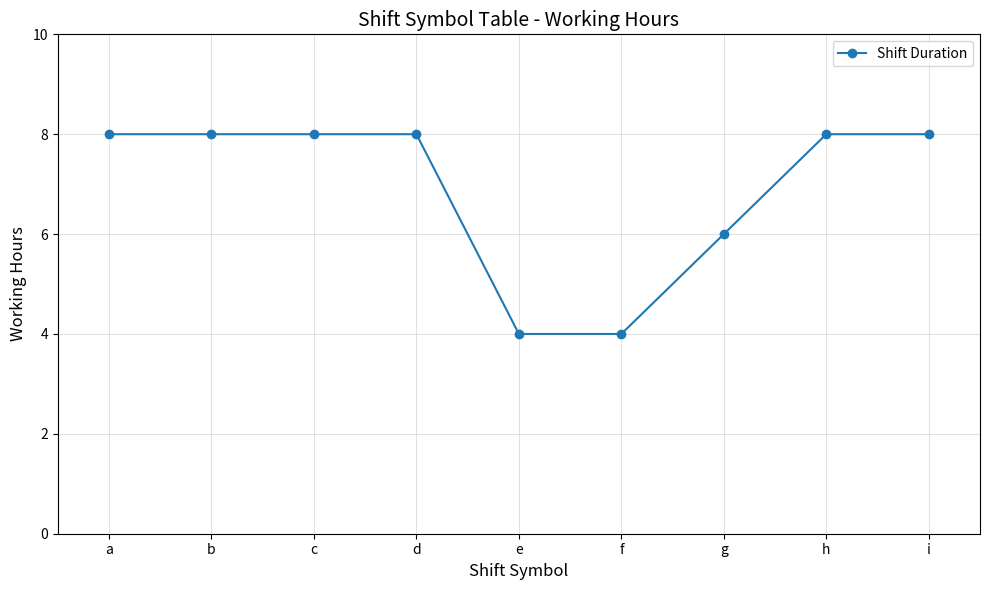

What is the sum of all values?

62.0